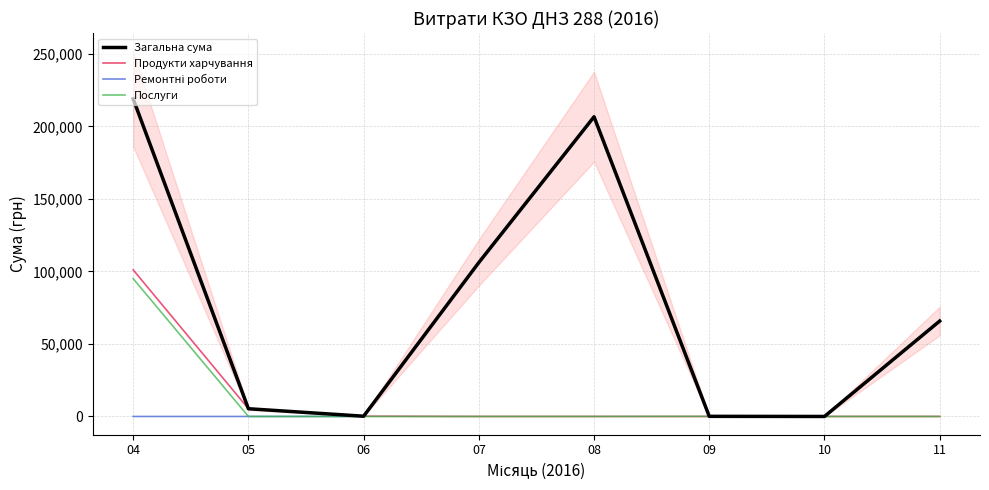

Is it true that Послуги equals 0.0 at 05?

True